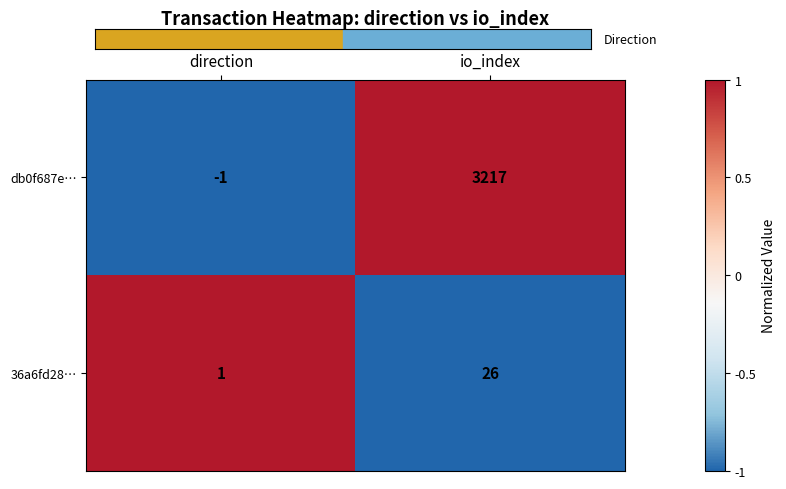

How many data points does each series have?

2